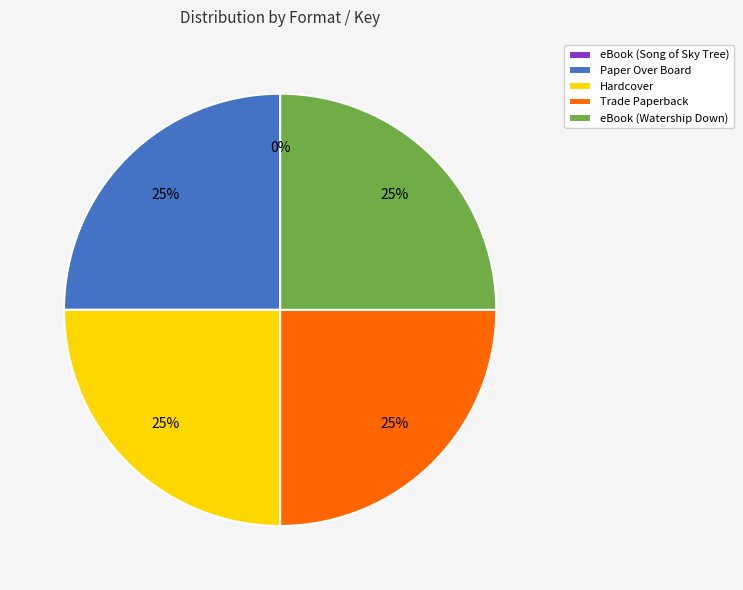

What is the ratio of the value at eBook (Watership Down) to the value at Paper Over Board?

1.0